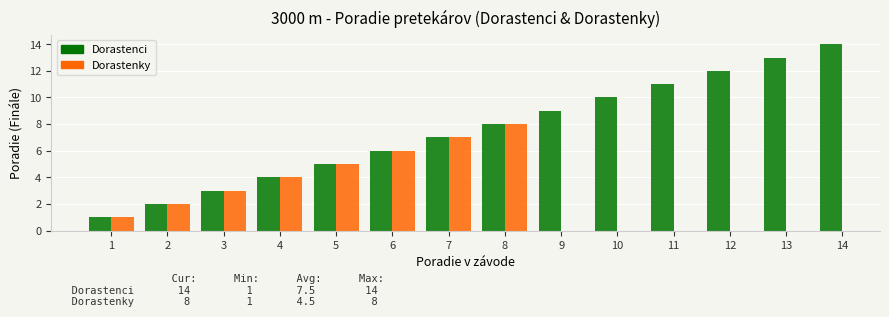

What is the value of the 11th bar from the left?

11